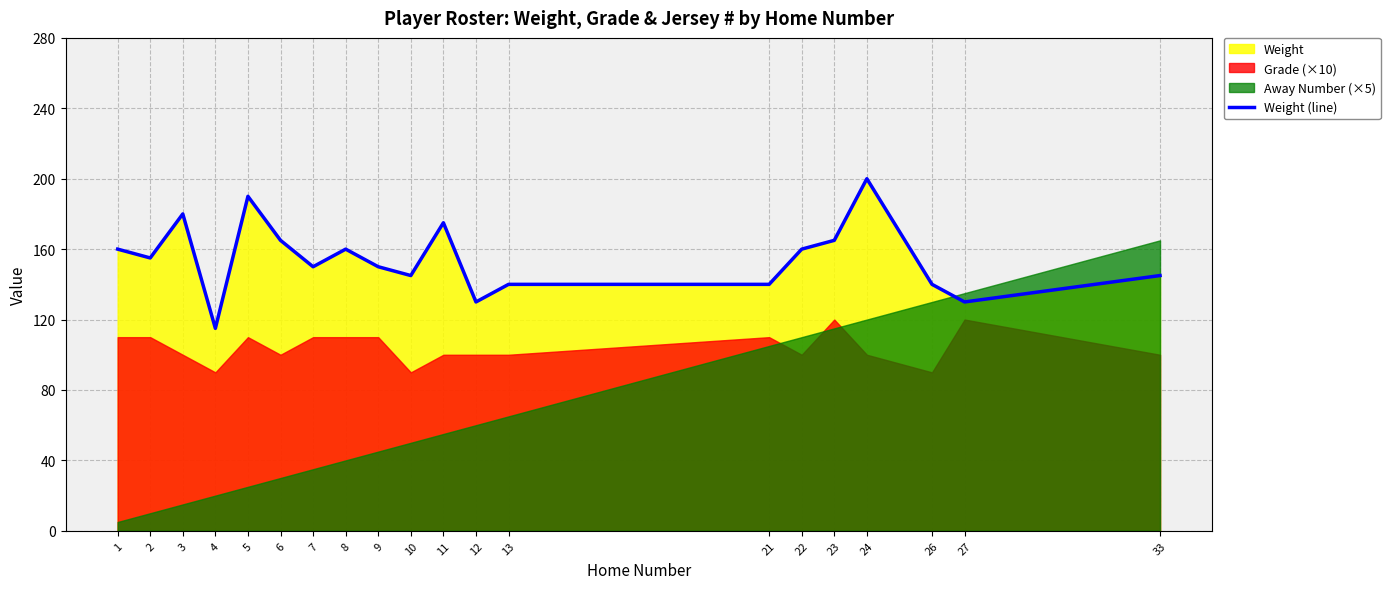

How many lines are shown in the chart?

1